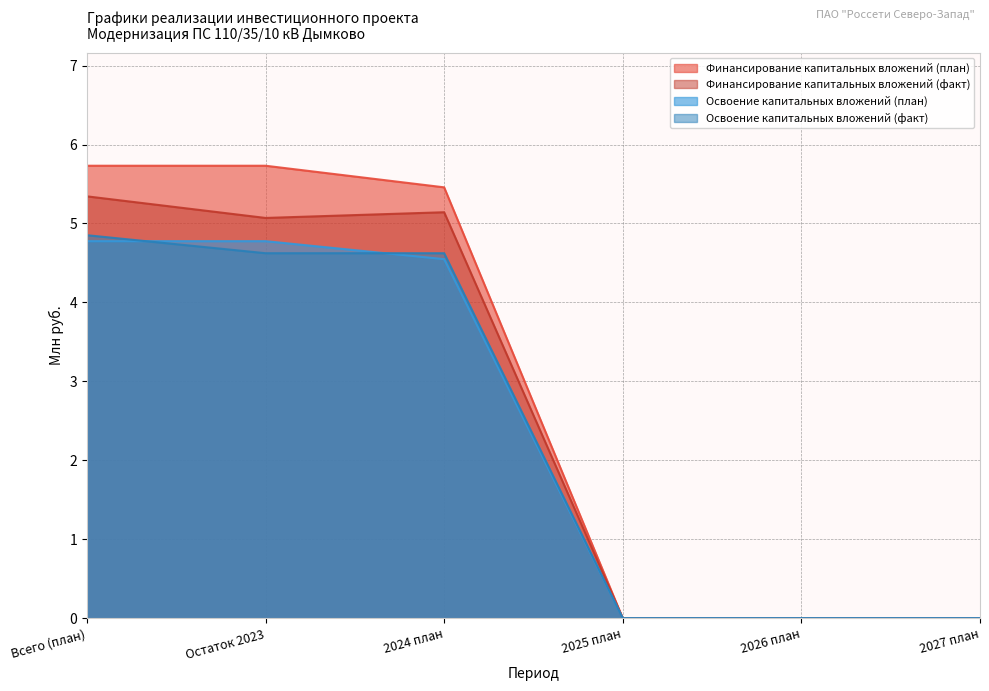

Where is the first local minimum for Финансирование капитальных вложений (факт)?

Остаток 2023